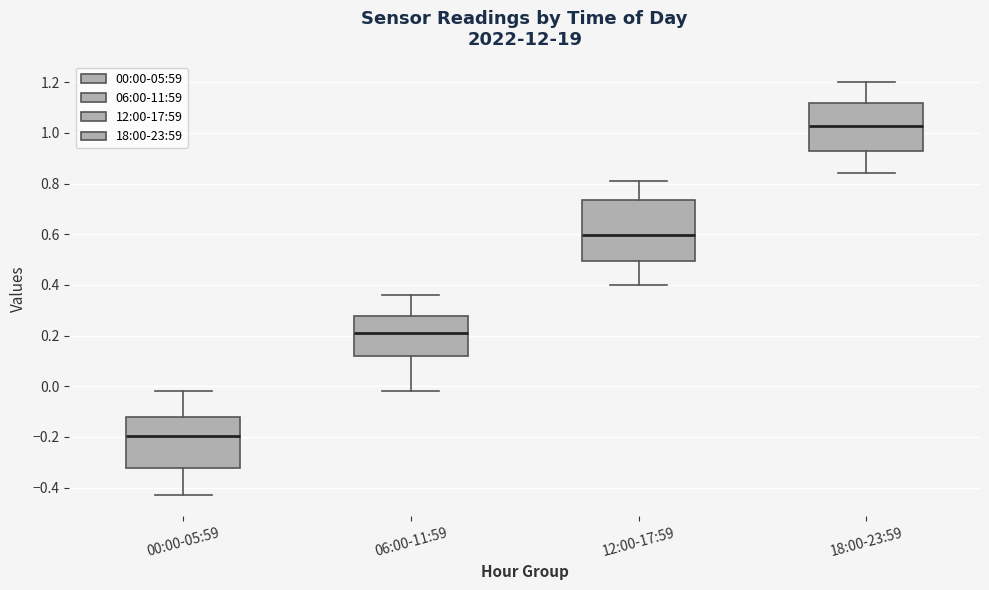

Reading left to right, read every box against the y-axis: the position of its median line, the range the box covers, and the ends of its whiskers. The values are not printed on the chart, so give them approximately, as read against the axis.

00:00-05:59: median -0.20, box -0.32 to -0.12, whiskers -0.42 to -0.02
06:00-11:59: median 0.22, box 0.12 to 0.28, whiskers -0.02 to 0.36
12:00-17:59: median 0.60, box 0.50 to 0.74, whiskers 0.40 to 0.82
18:00-23:59: median 1.02, box 0.92 to 1.12, whiskers 0.84 to 1.20